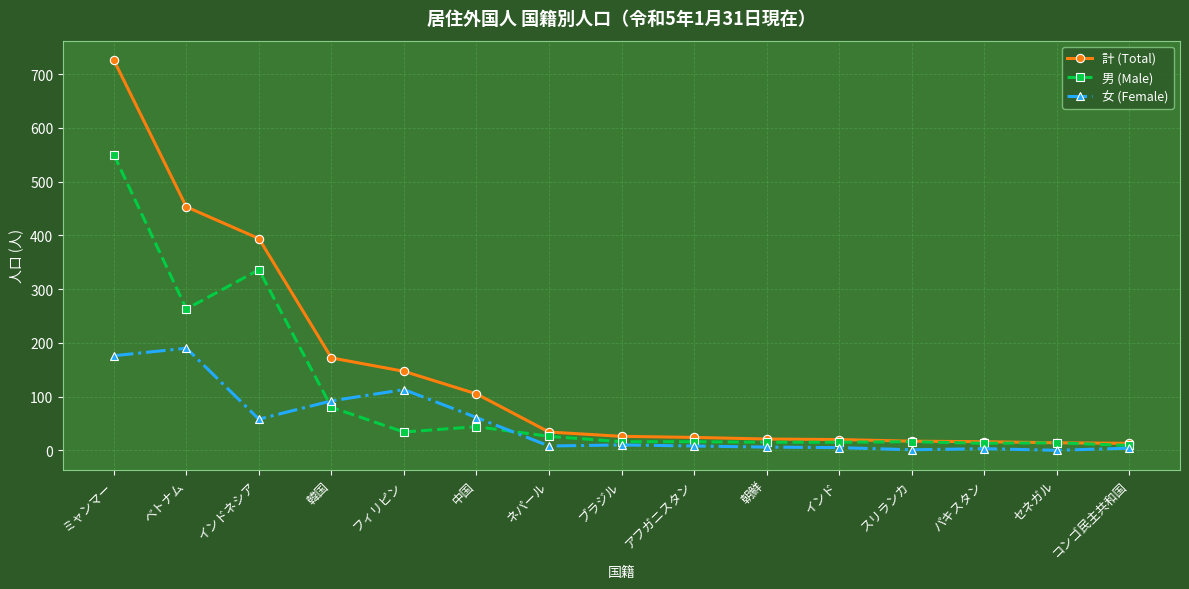

Is it true that 女 (Female) equals 21 at インドネシア?

False